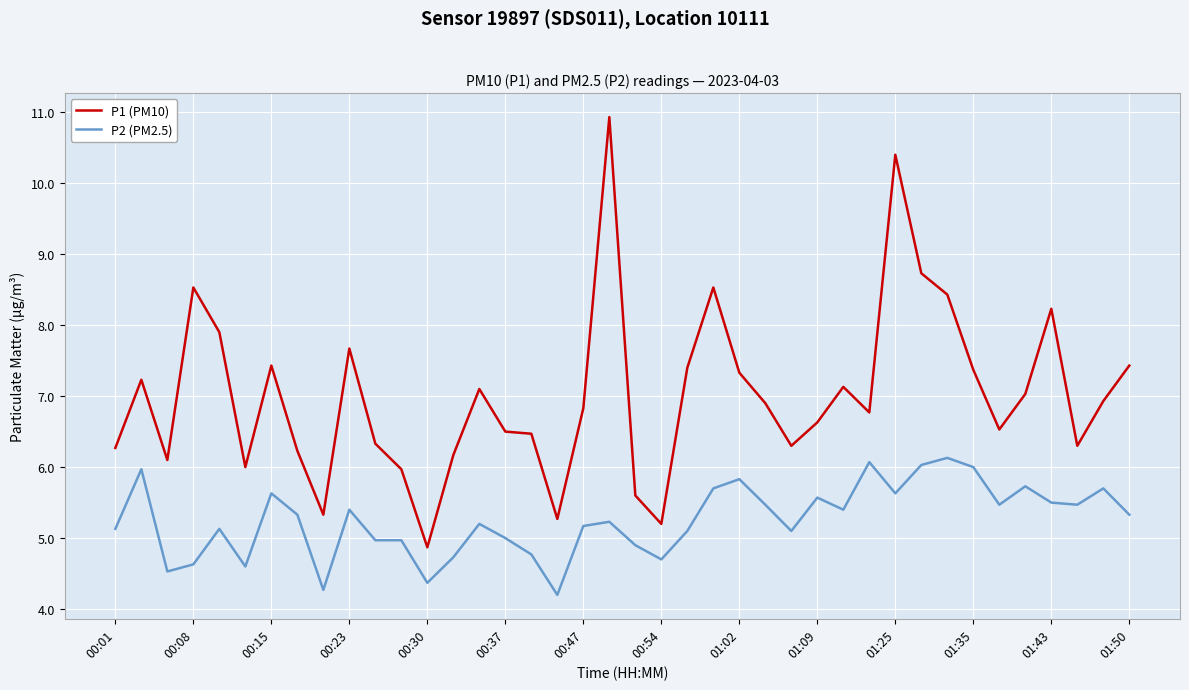

True or false: P2 (PM2.5) and P1 (PM10) intersect in this chart.

False